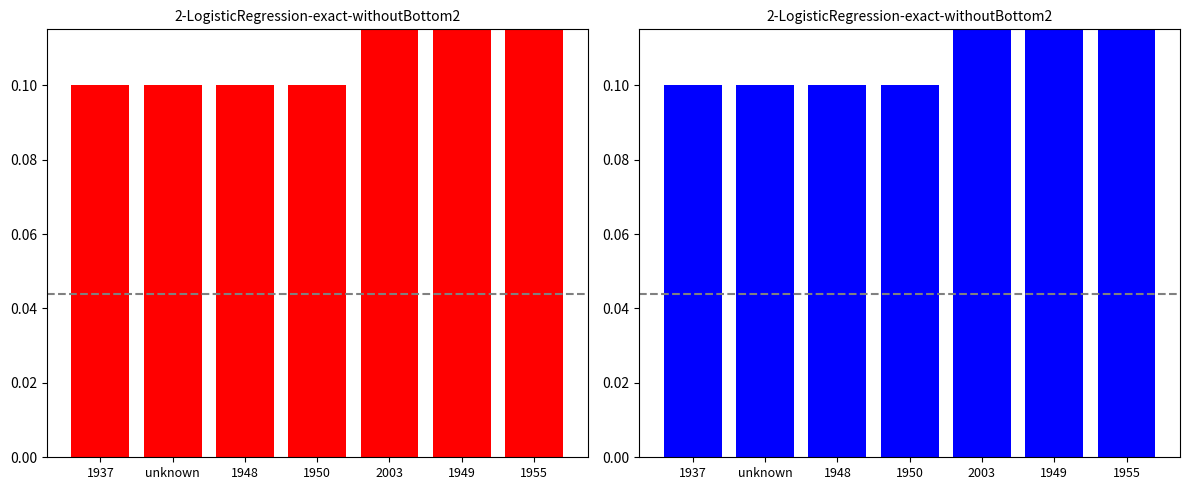

The value of Item Count (blue) at 2003 is 0.1. True or false?

False